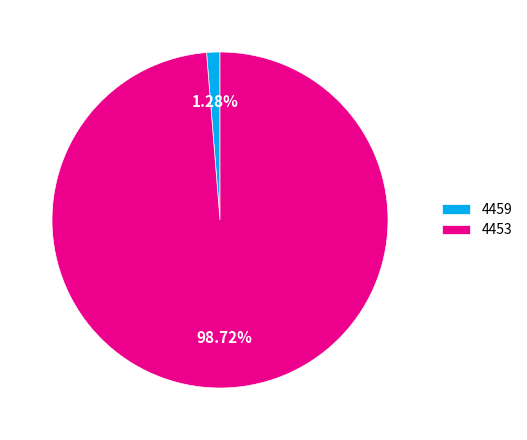

True or false: 4459 accounts for 8% of the total.

False